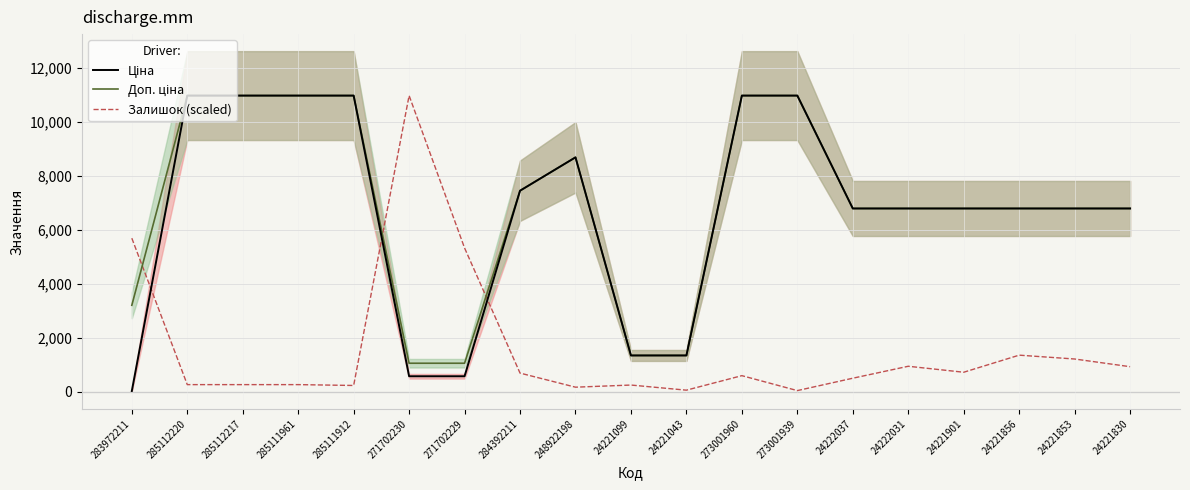

Is this an area chart (filled region under the line)?

No